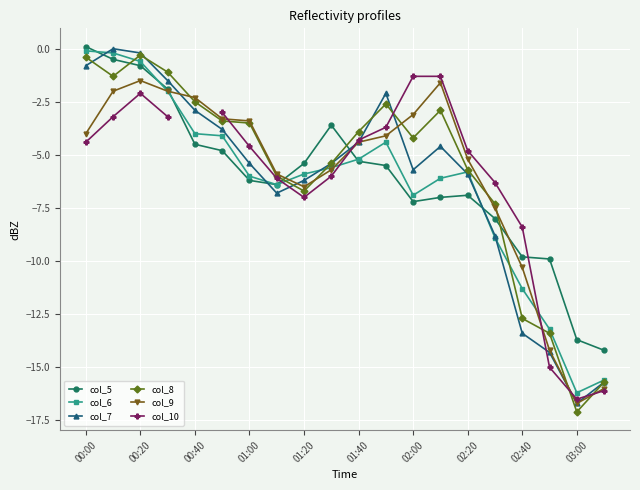

How many series are shown in this chart?

6